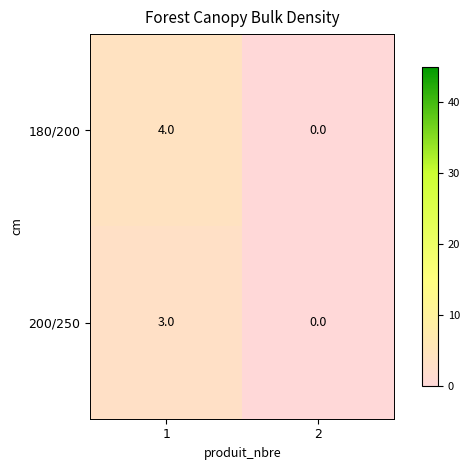

Which series has the largest range (max minus min)?

180/200